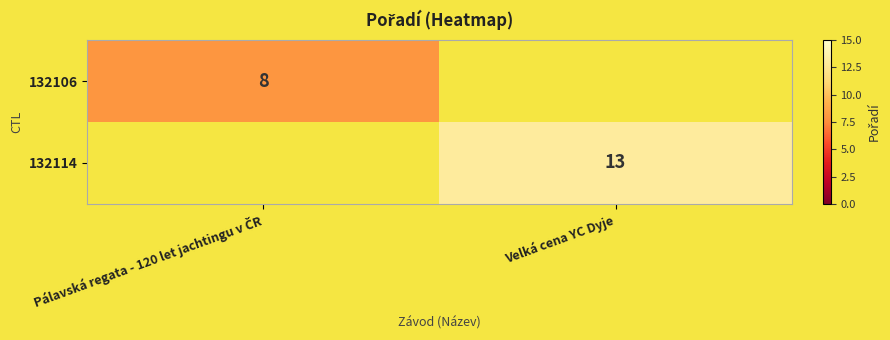

Which label corresponds to the largest value in the chart?

Velká cena YC Dyje